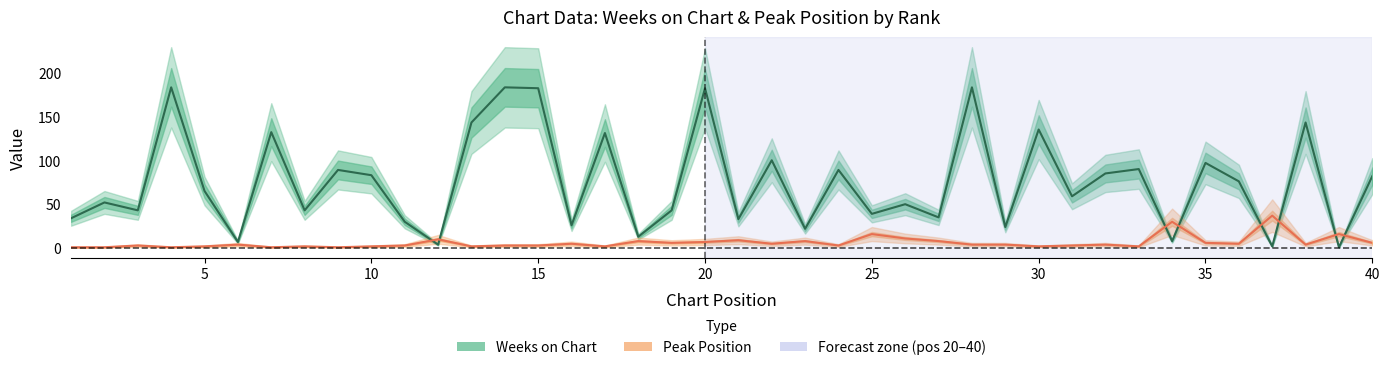

What is the difference between the highest and lowest values at 35?

91